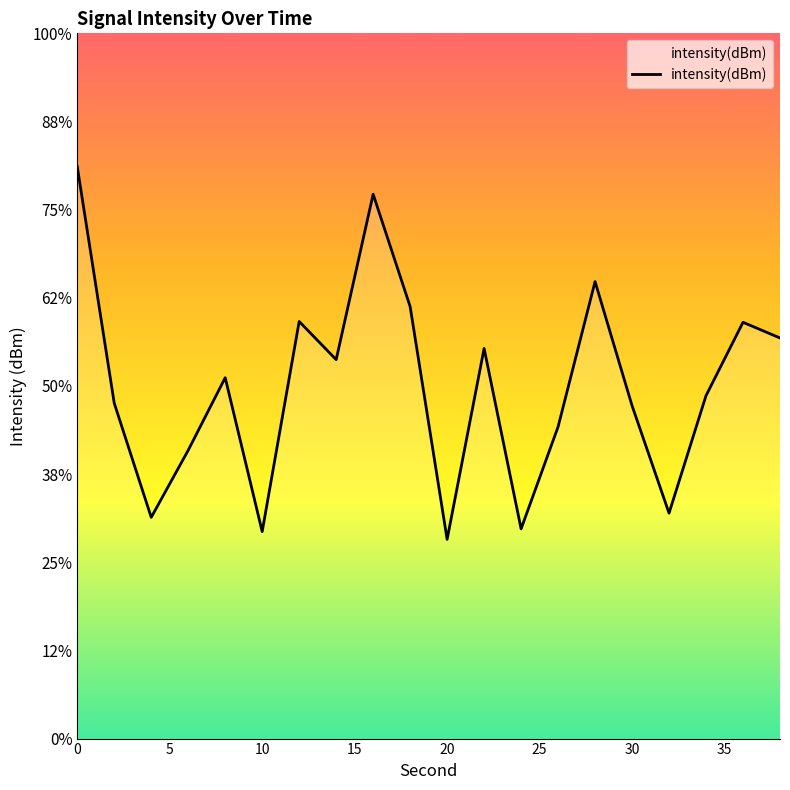

Count the number of categories in the chart.

20